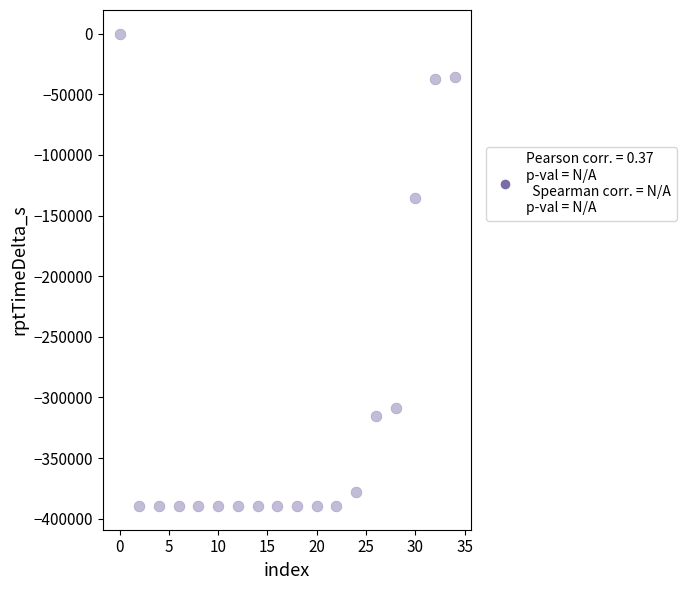

What Y value in the scatter plot is closest to -194820?

-135275